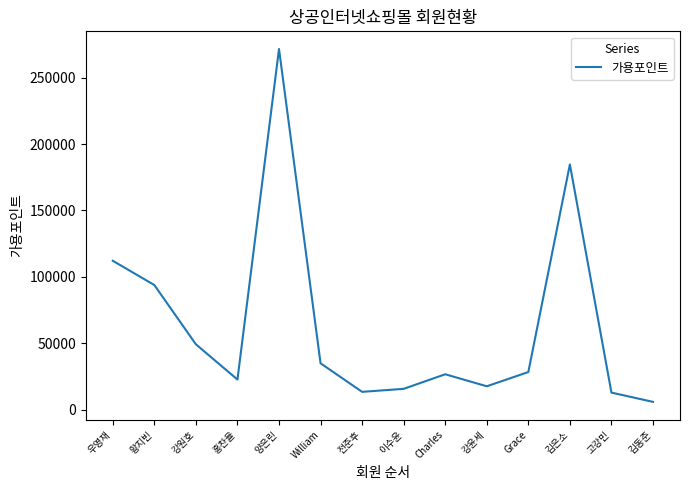

Where is the first local minimum?

홍찬율